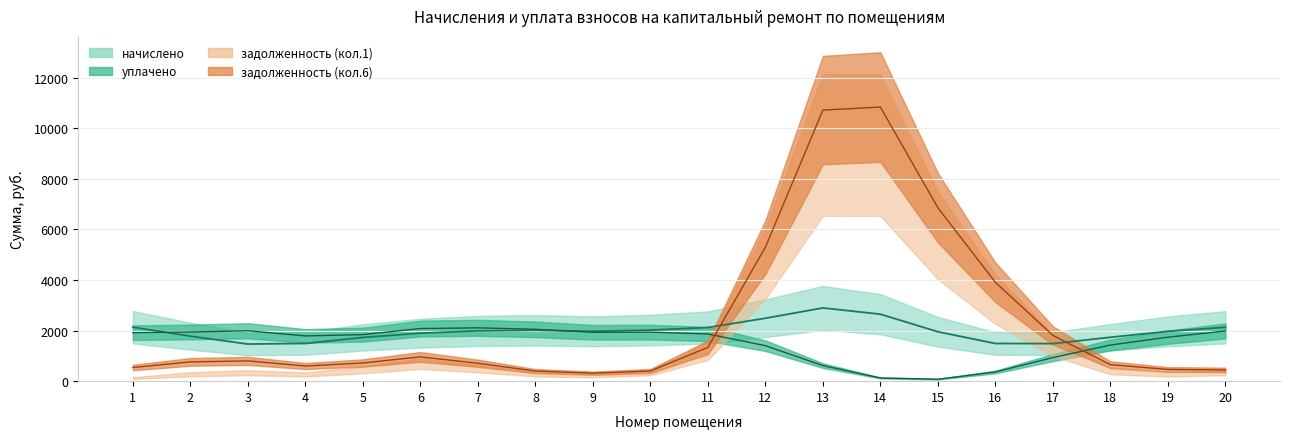

How many lines are shown in the chart?

4